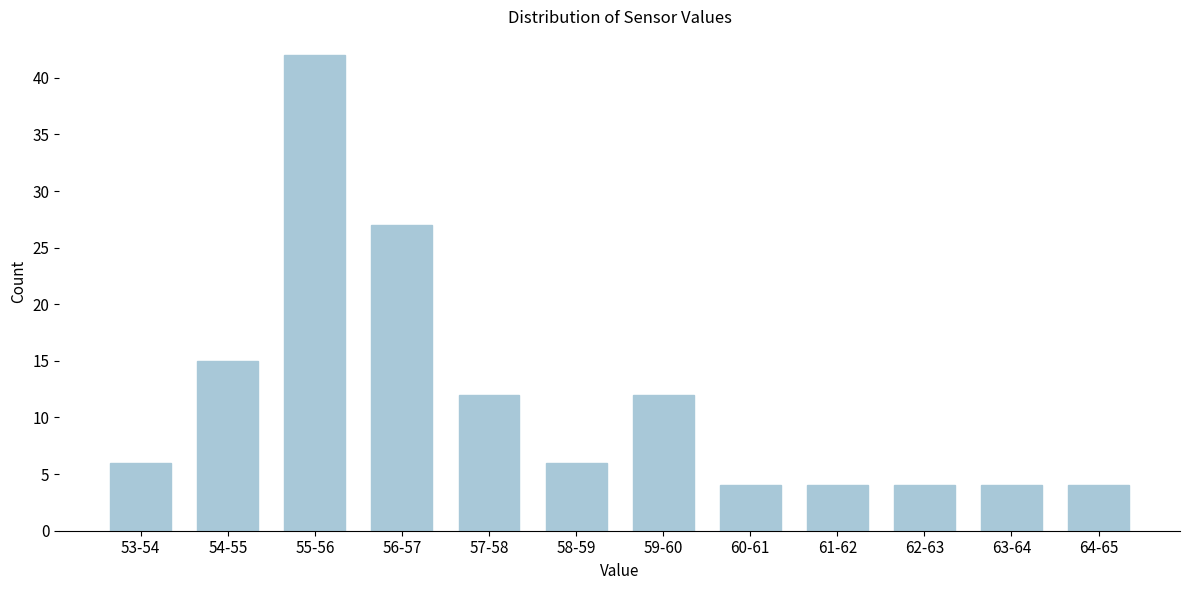

Reading right to left, list all the values displayed in this chart.

4	4	4	4	4	12	6	12	27	42	15	6